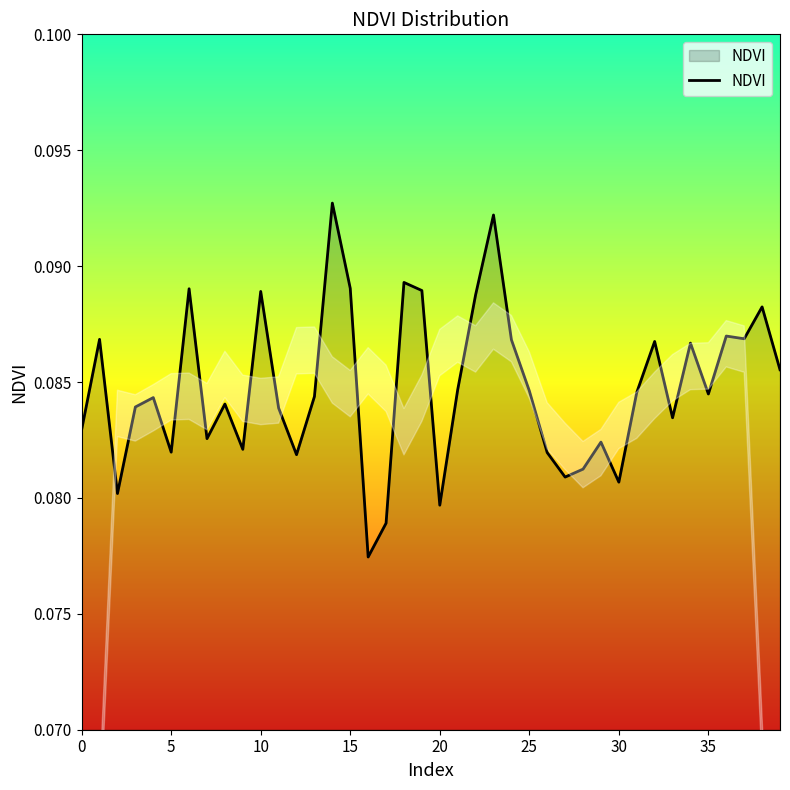

Which category has the lowest value across all series?

16